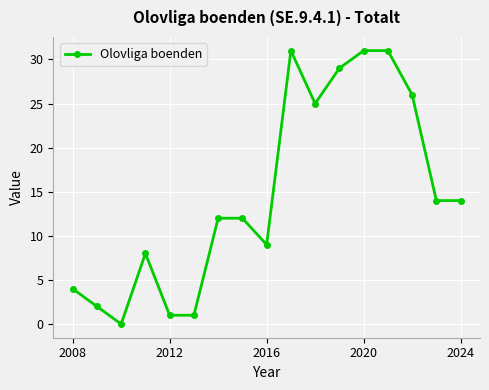

What is the maximum value shown in the chart?

31